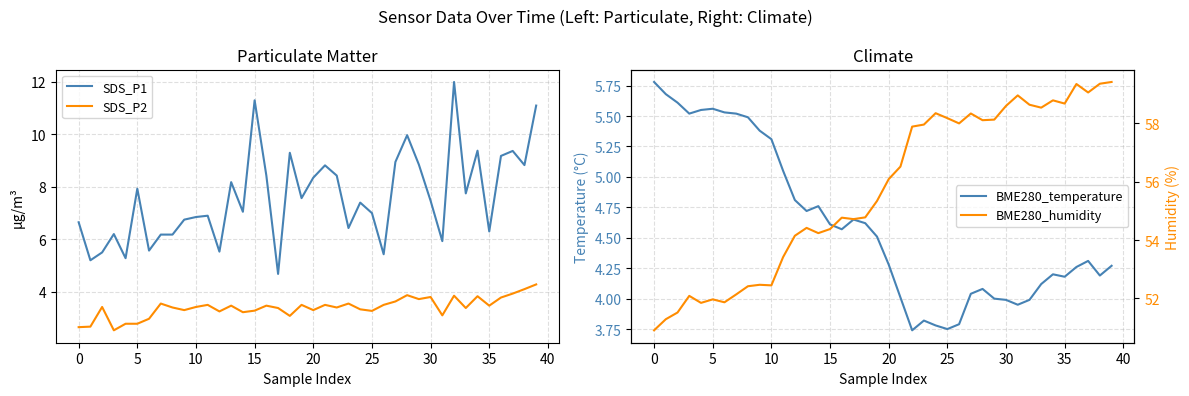

What is the spread (max minus min) of values at 23?

54.4